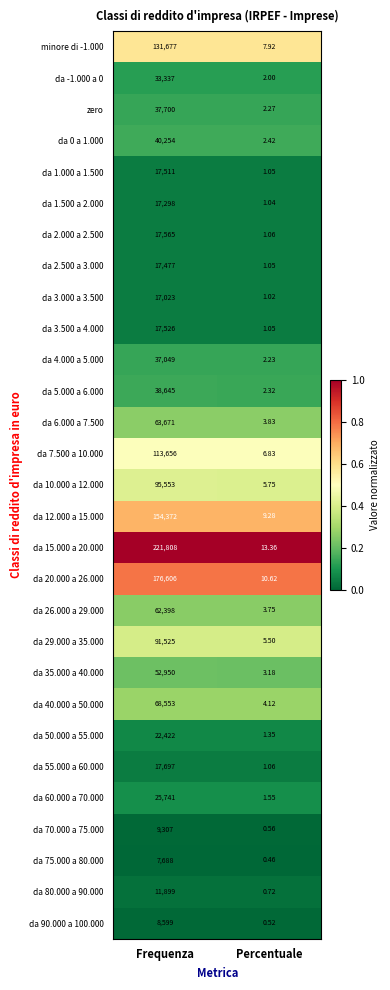

Between Frequenza and Percentuale, which series saw the biggest shift?

da 15.000 a 20.000